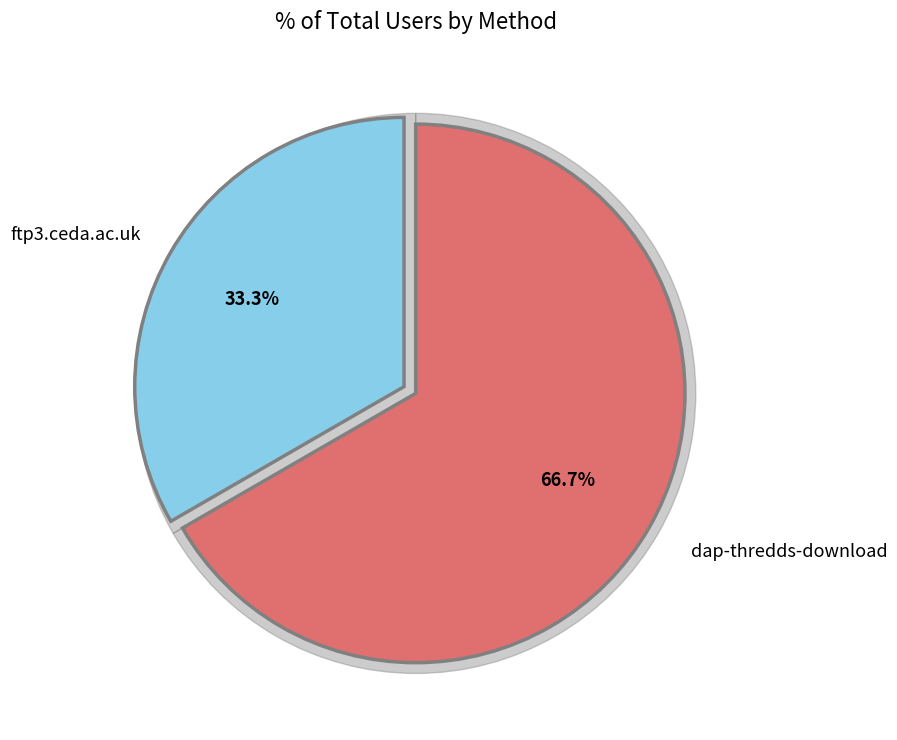

True or false: dap-thredds-download accounts for 67% of the total.

True